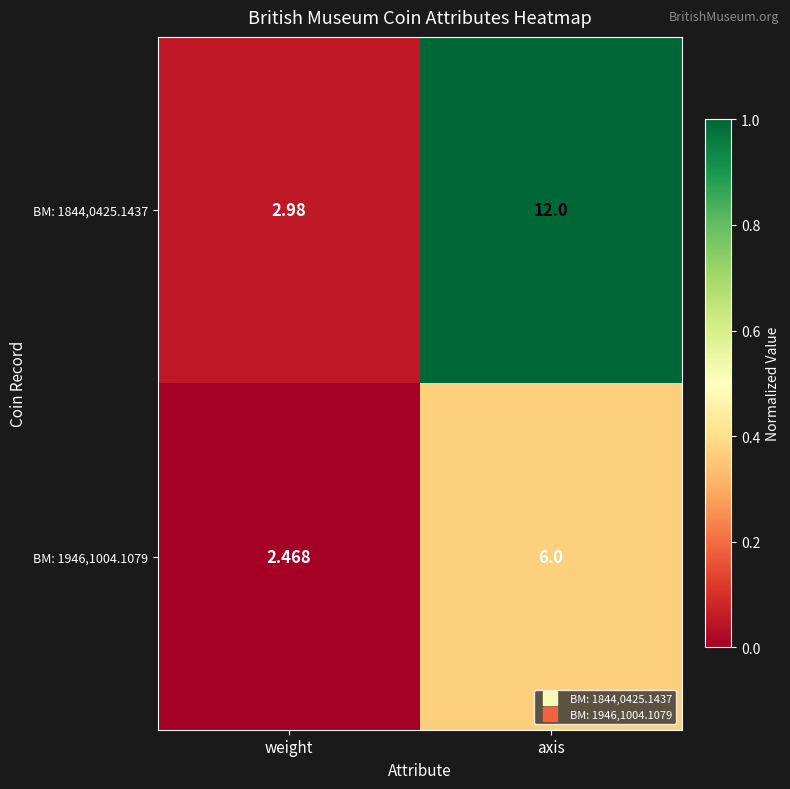

At which category does the chart reach its minimum across all series?

weight